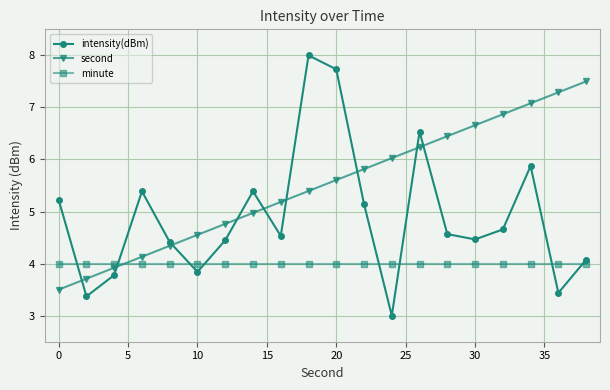

True or false: minute and intensity(dBm) intersect in this chart.

True